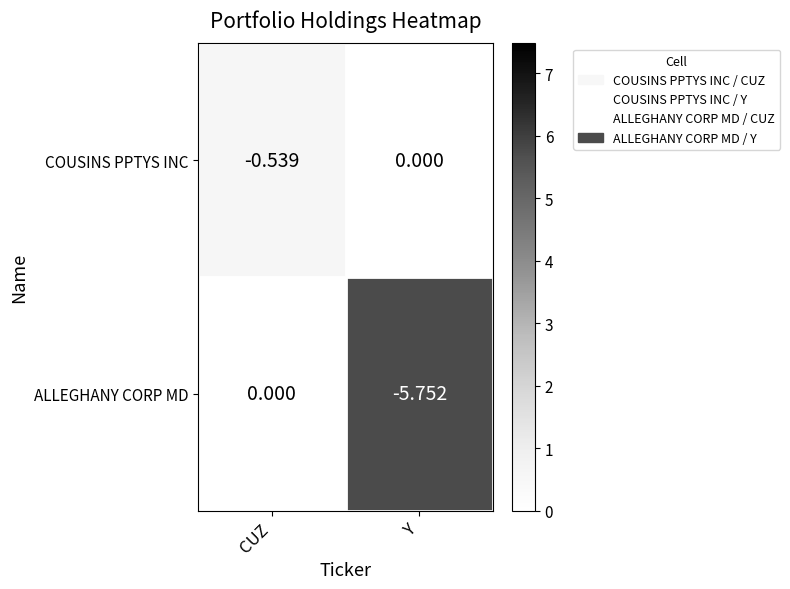

Which label corresponds to the smallest value in the chart?

Y